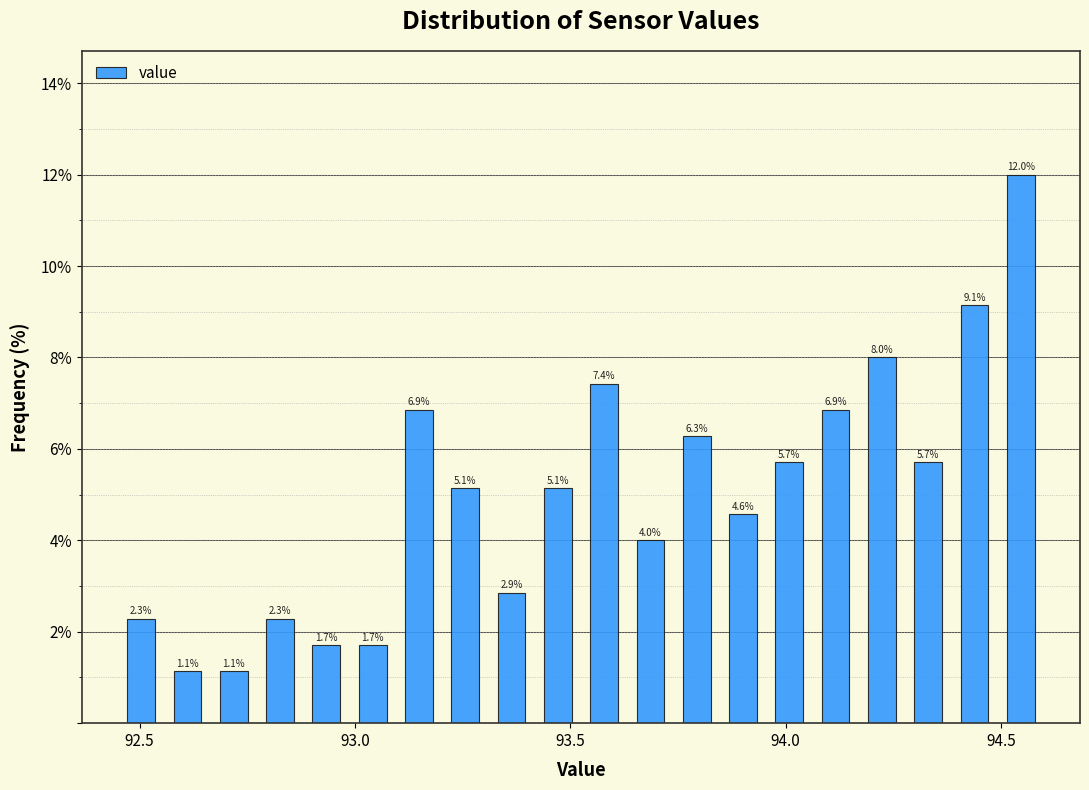

Around what value on the x-axis is the tallest bar? Give the approximate position of its centre, as read against the axis.

94.55